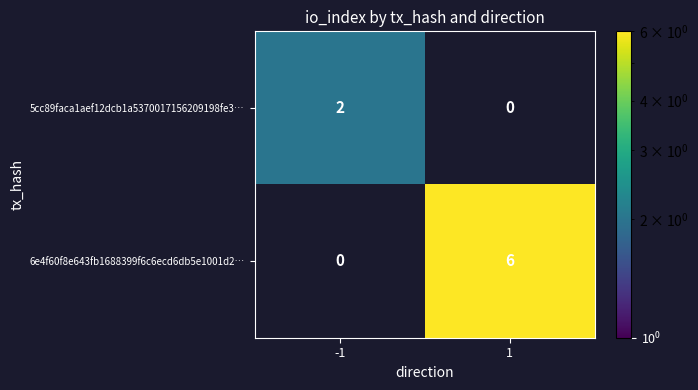

What is the total value across all series at 1?

6